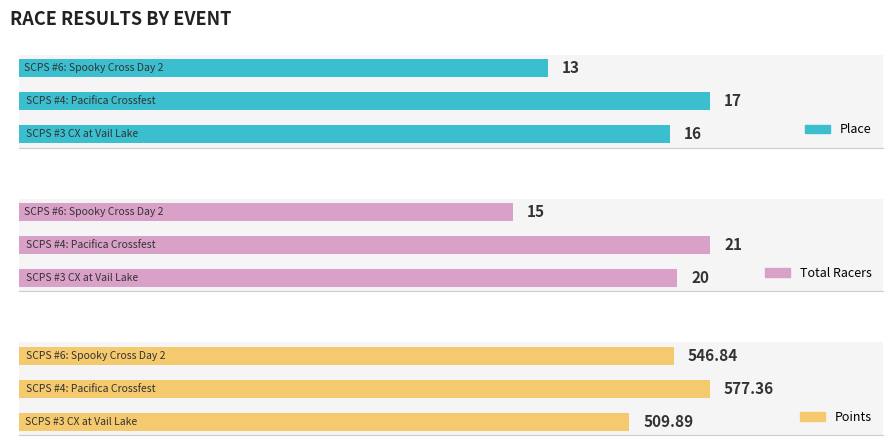

At how many categories does at least one series exceed 351?

3